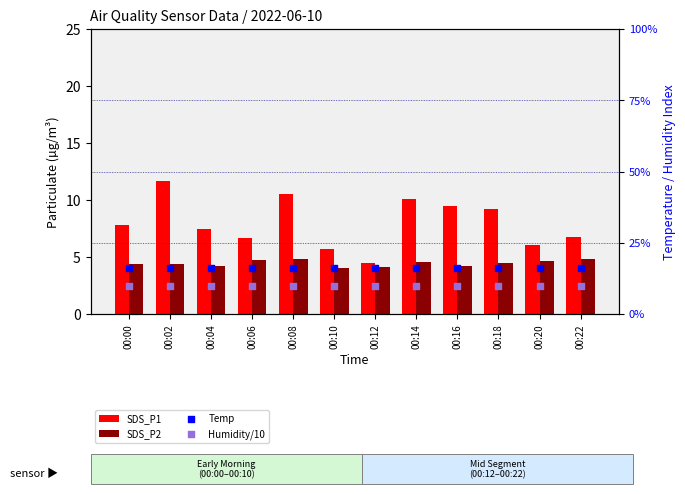

Which series has the largest total across all categories?

Temp